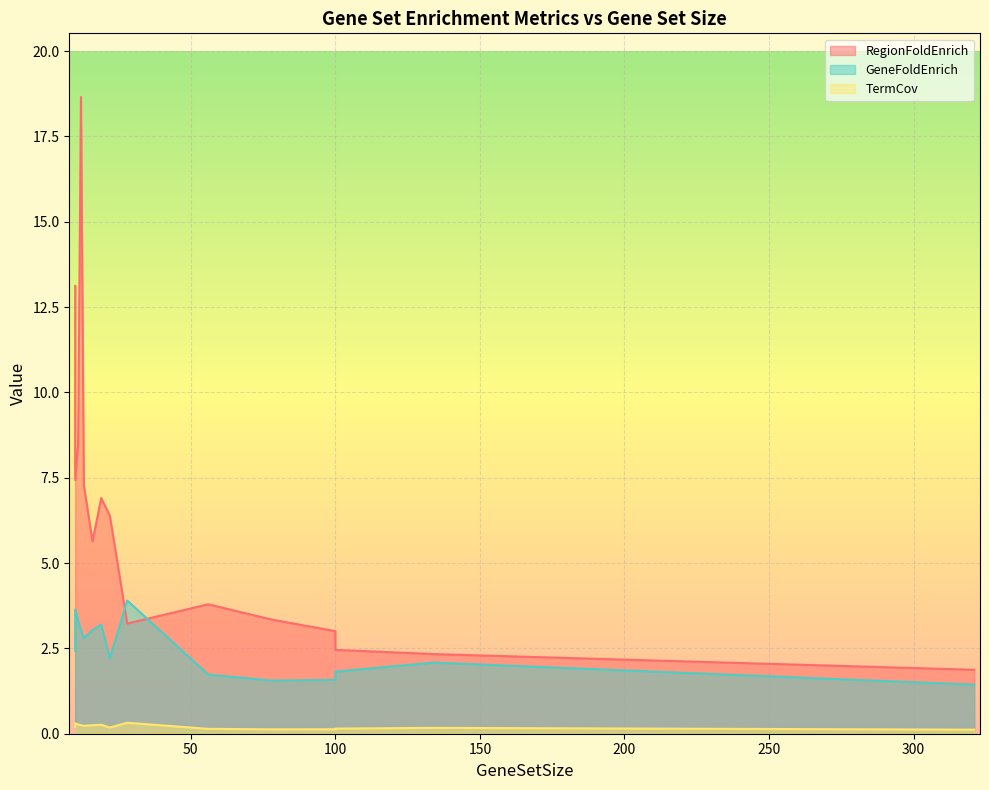

What is the sum of all GeneFoldEnrich values?

37.8